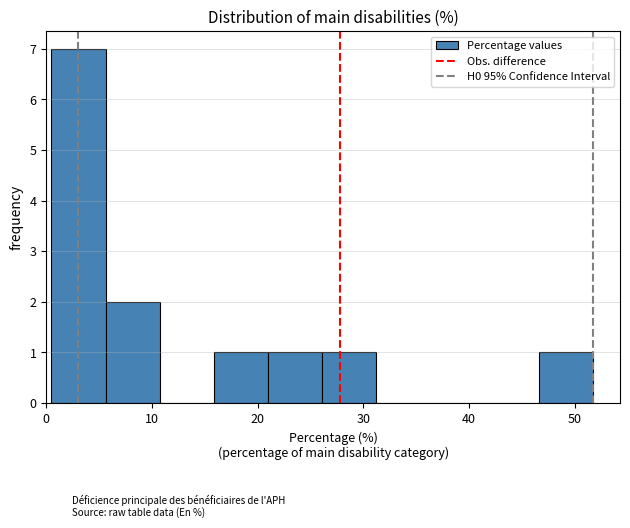

Reading left to right, list every bar in this chart as the range it spans on the x-axis followed by its height. Neither the bar edges nor the heights are printed on the chart, so give them approximately, as read against the axes.

0 to 6: 7
6 to 11: 2
11 to 16: 0
16 to 21: 1
21 to 26: 1
26 to 31: 1
31 to 36: 0
36 to 41: 0
41 to 47: 0
47 to 52: 1